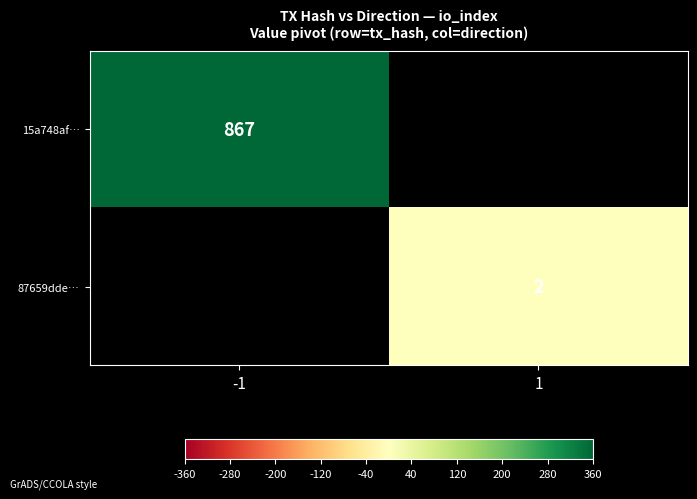

How many data points does each series have?

2